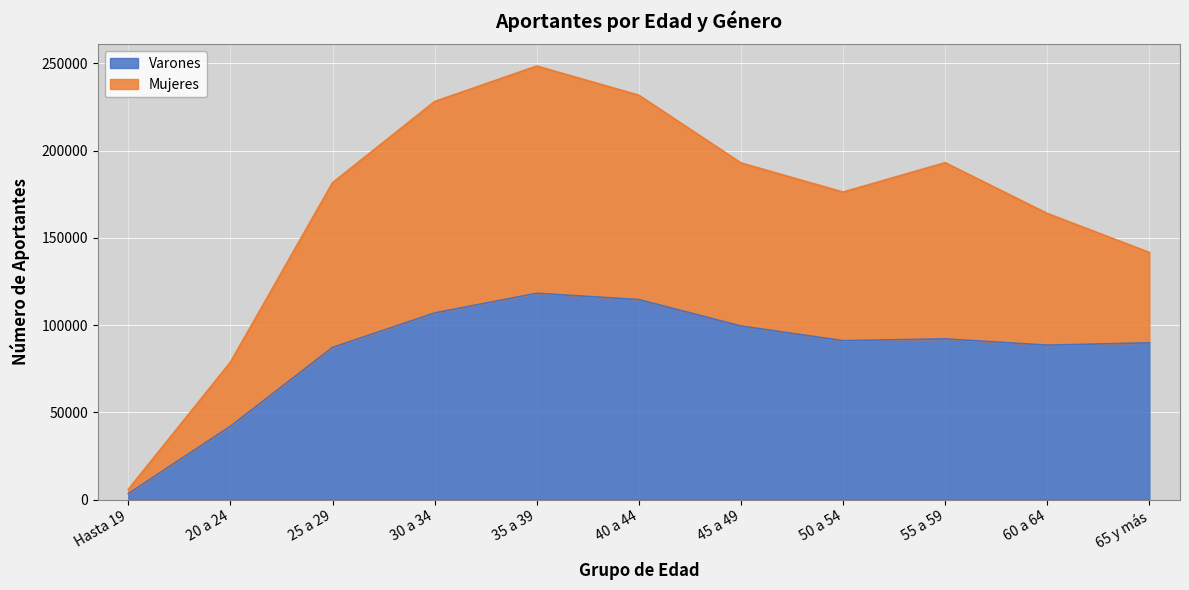

True or false: Varones and Mujeres intersect in this chart.

False